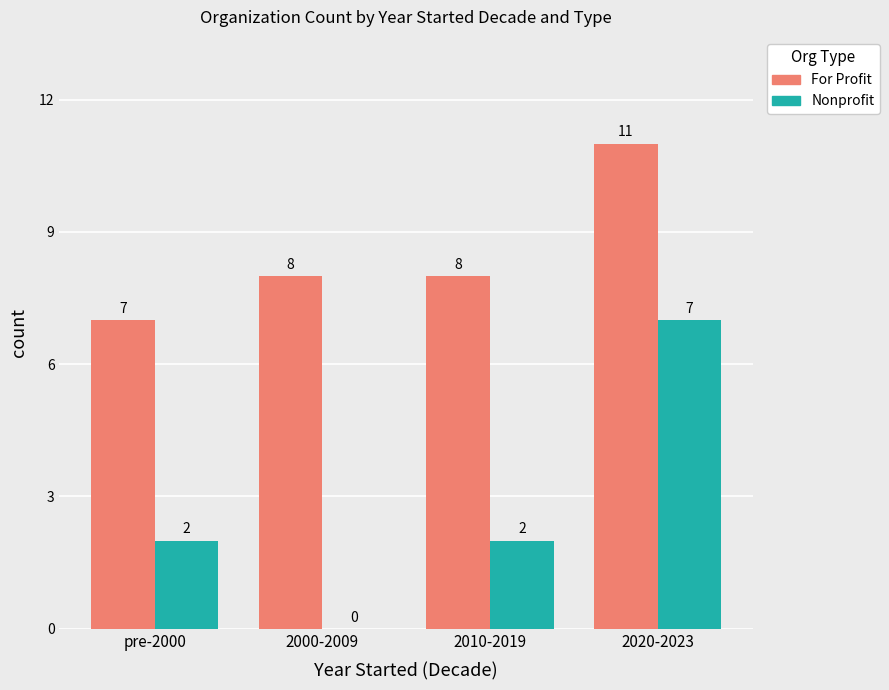

Between 2000-2009 and 2010-2019, which series saw the biggest shift?

Nonprofit